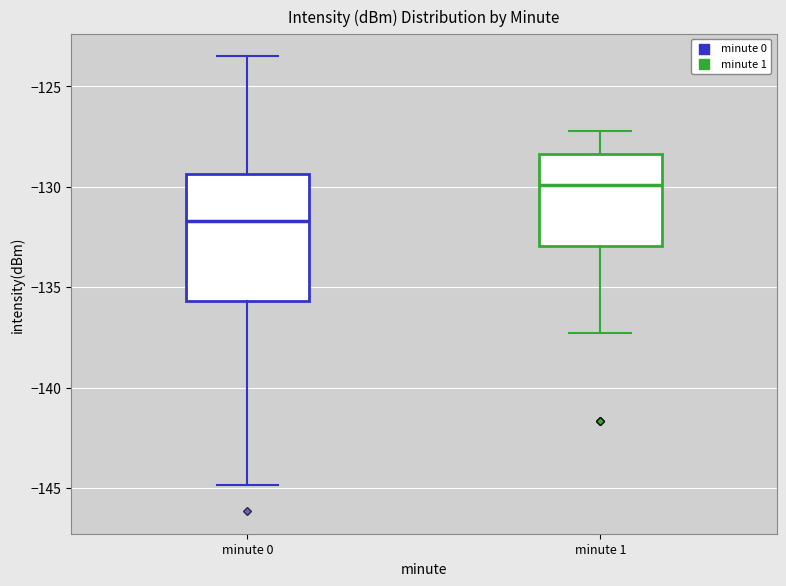

Reading left to right, transcribe this box plot: for each box, give where its median line is, the range the box spans, and where its two whiskers end, as read against the y-axis. The values are not printed on the chart, so give them approximately, as read against the axis.

minute 0: median -131.5, box -135.5 to -129.5, whiskers -145.0 to -123.5
minute 1: median -130.0, box -133.0 to -128.5, whiskers -137.5 to -127.0